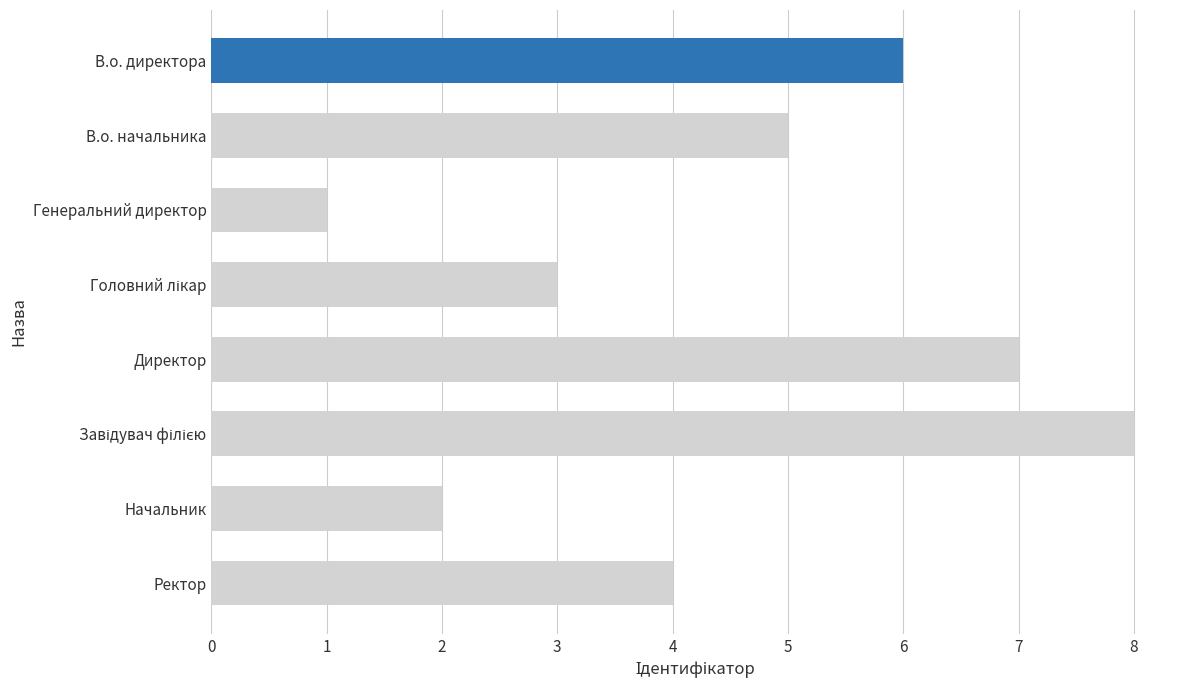

What is the difference between the maximum and minimum values?

7